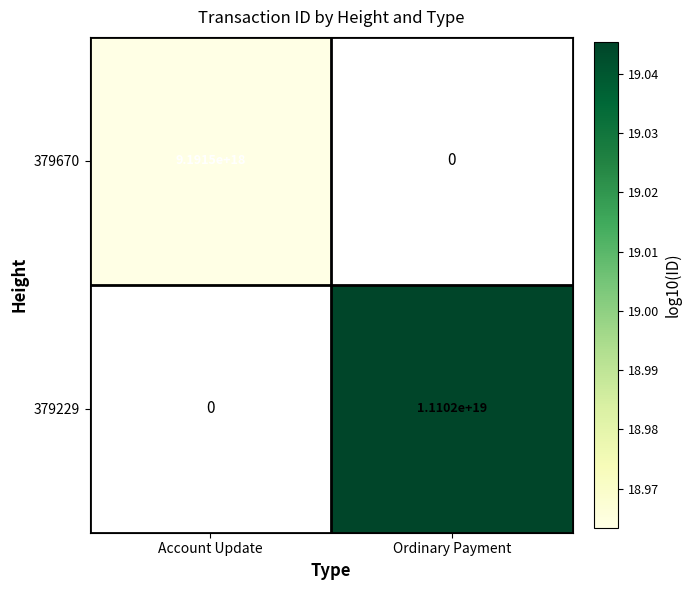

True or false: 379670 has a value of 4388781292350287872 at Account Update.

False